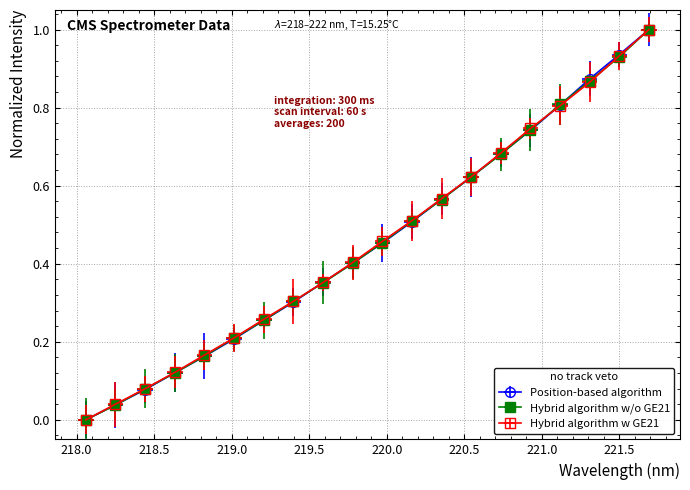

How many times do Hybrid algorithm w/o GE21 and Hybrid algorithm w GE21 cross each other?

2